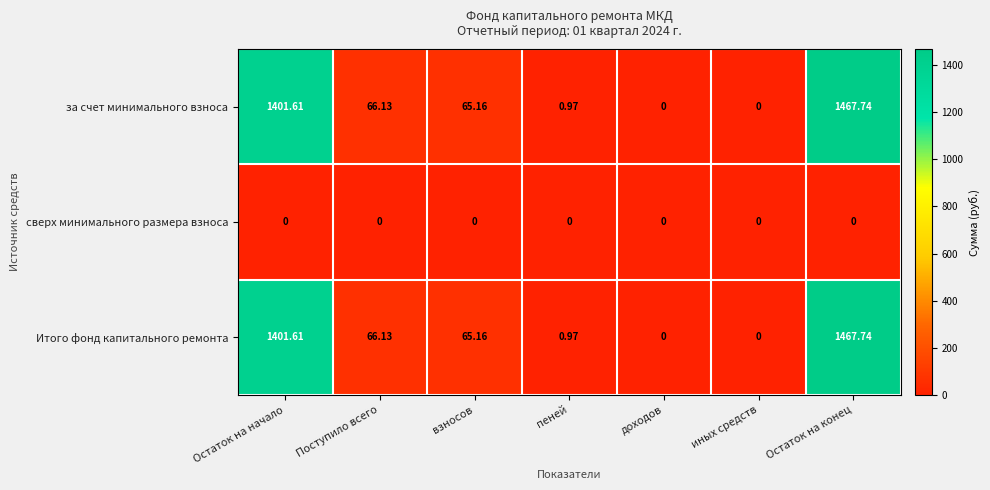

Is the value of сверх минимального размера взноса at иных средств greater than the value of Итого фонд капитального ремонта at Остаток на начало?

No